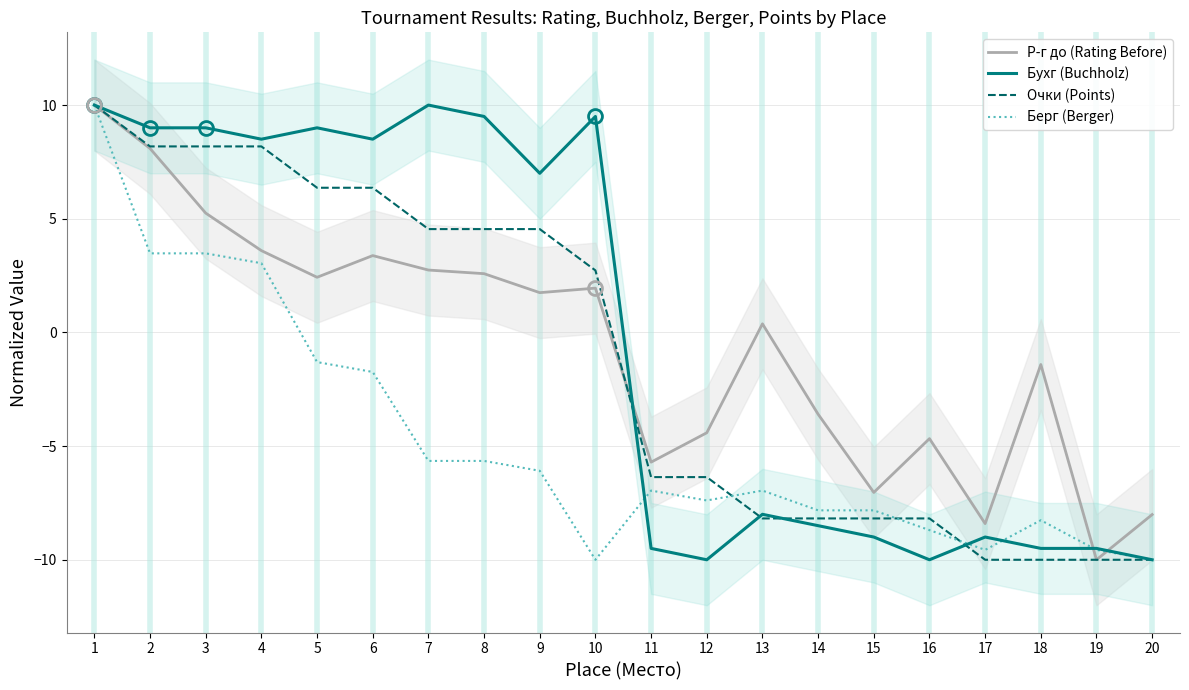

Is it true that Берг (Berger) equals -3.9 at 13?

False